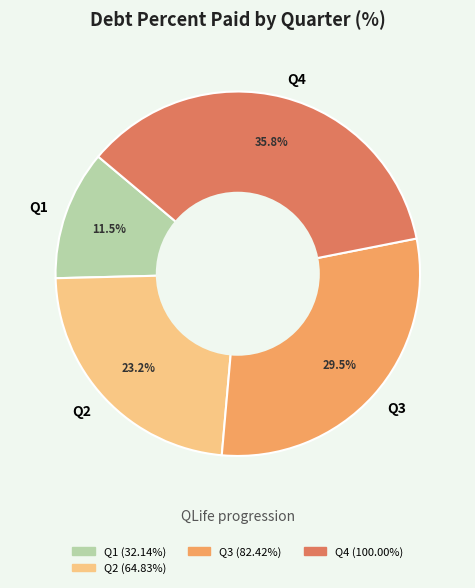

Does Q4 account for over 50% of the chart?

No